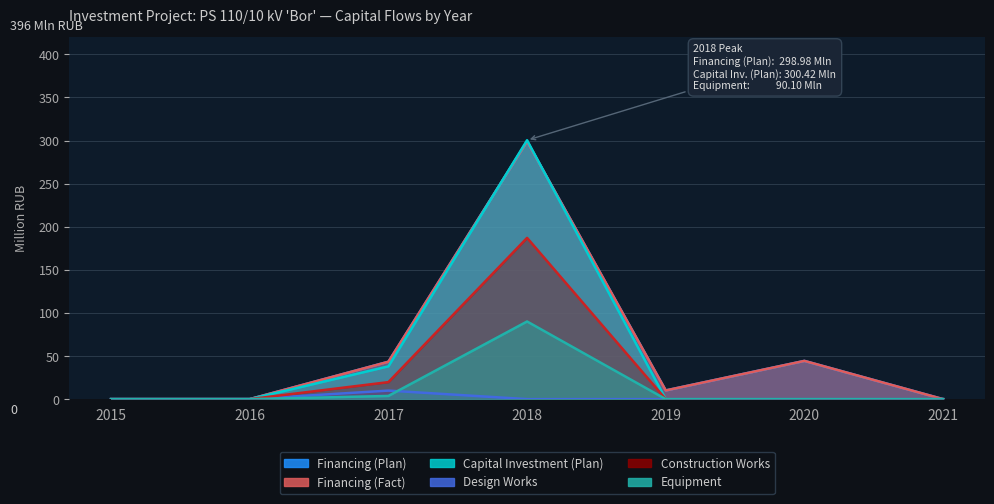

What is the difference between the second highest and second lowest values in the Equipment series?

3.7